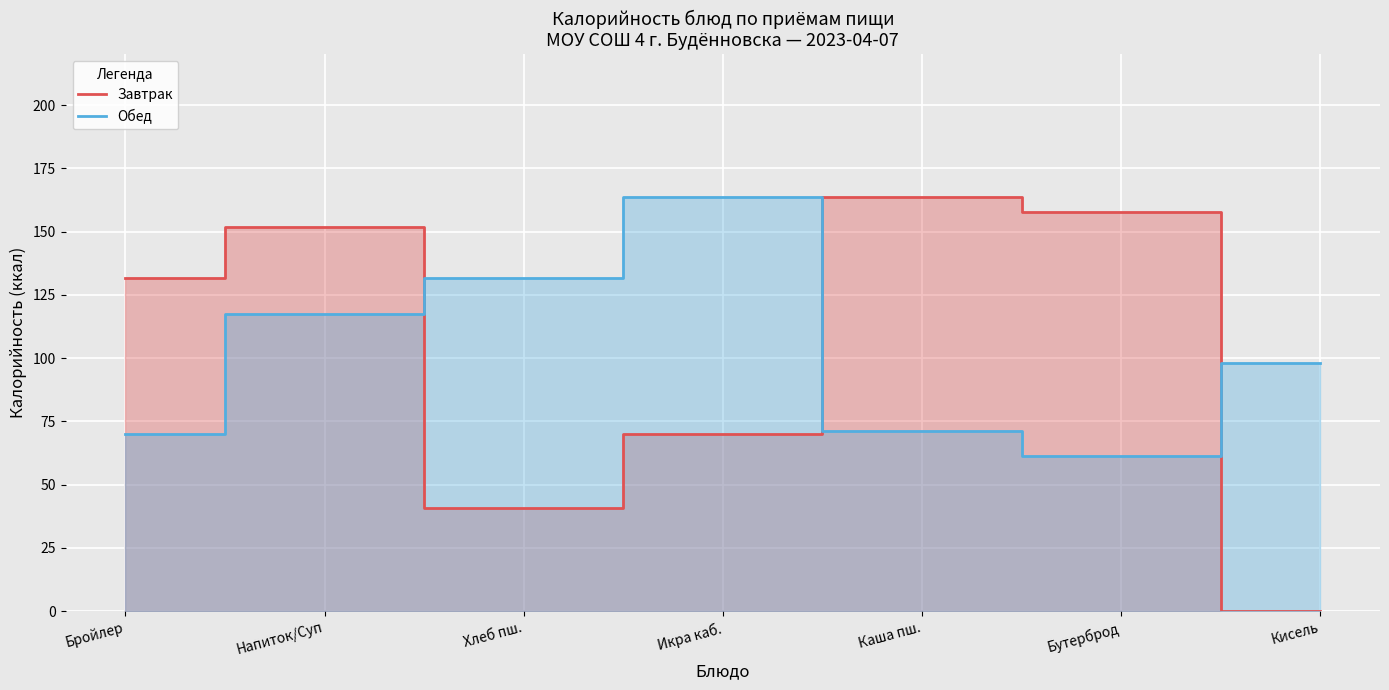

Is the value of Обед at Бутерброд greater than the value of Завтрак at Бутерброд?

No